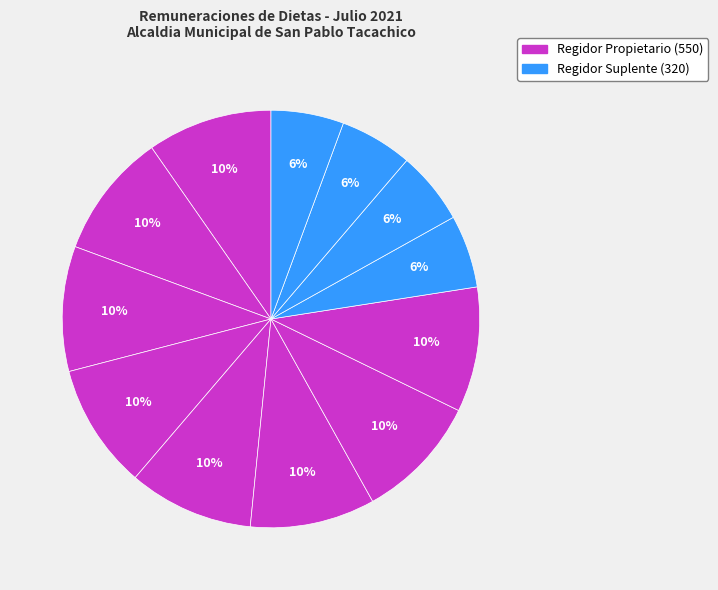

How many segments does this pie chart have?

12